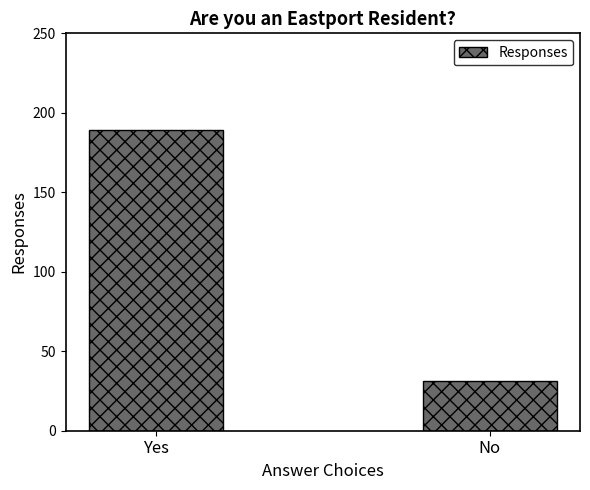

The value at No is 16. True or false?

False